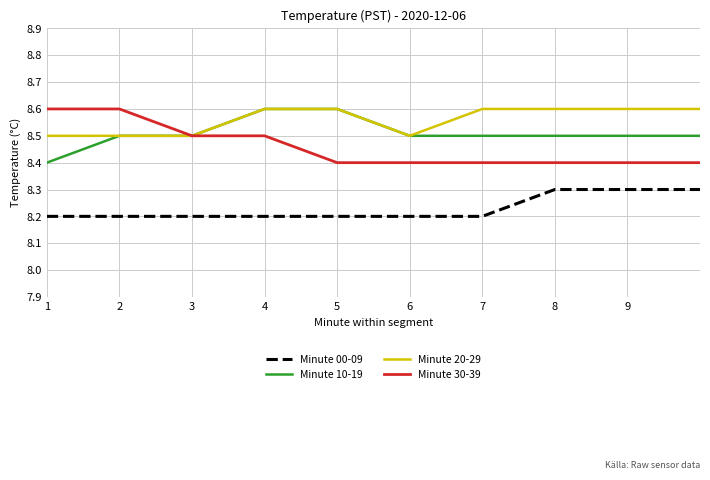

What is the maximum value shown in the chart?

8.6